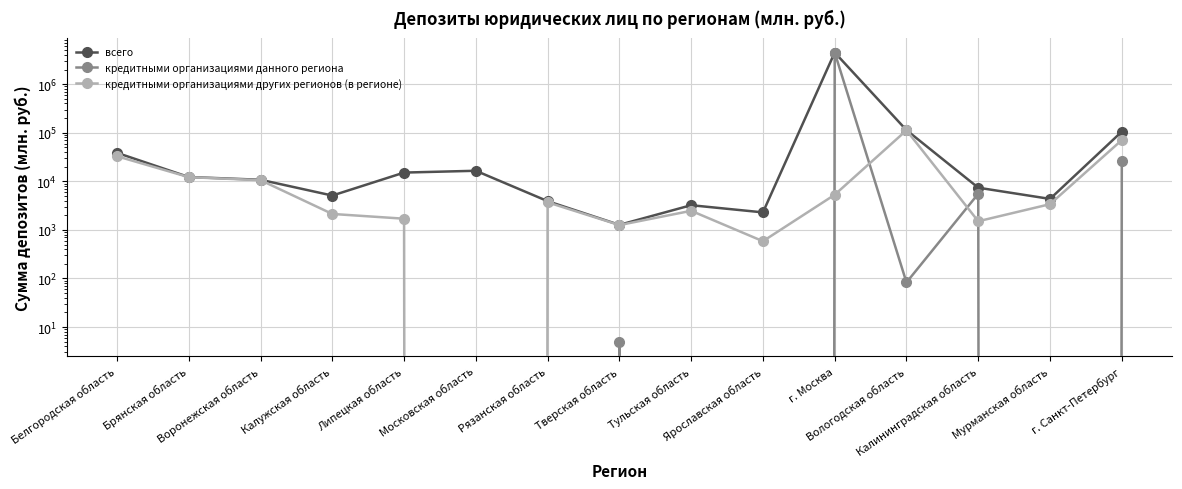

True or false: кредитными организациями данного региона and кредитными организациями других регионов (в регионе) cross at least once.

True